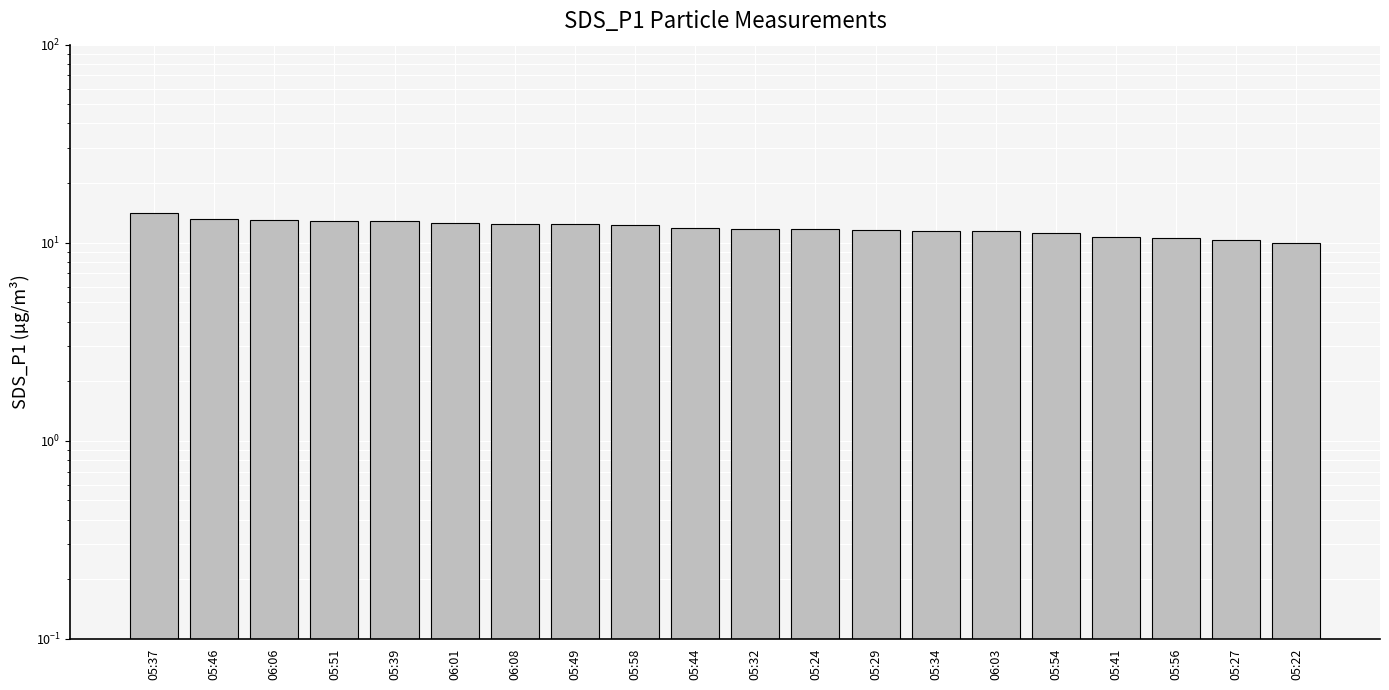

What is the change in value from 05:49 to 05:32?

-0.7